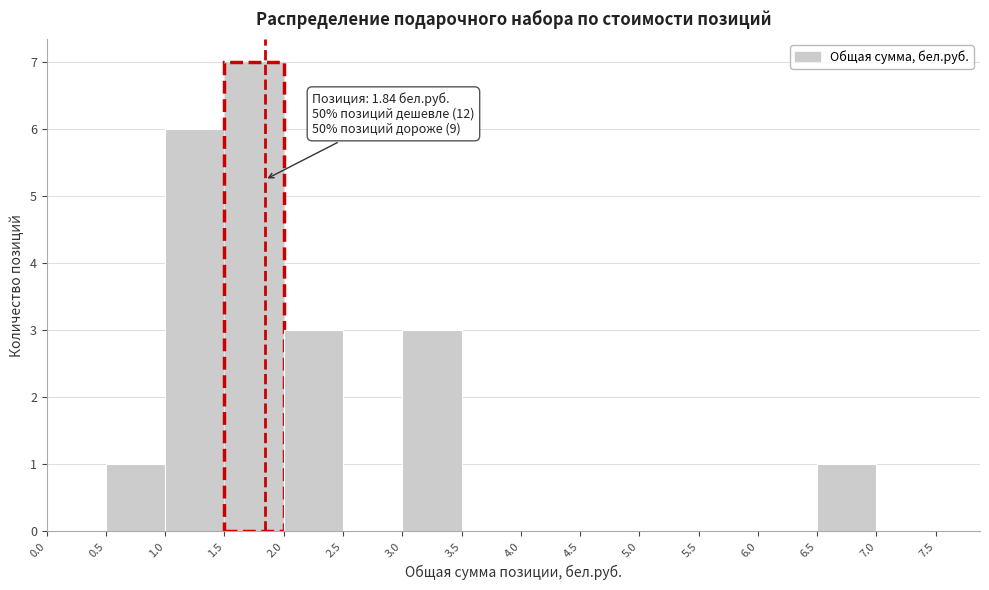

Over which range of the x-axis is the bar tallest?

1.5 to 2.0